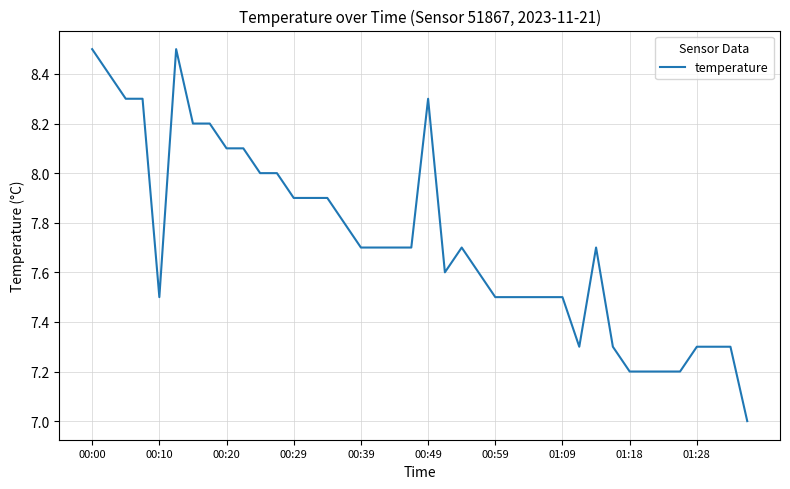

What is the smallest value displayed?

7.0